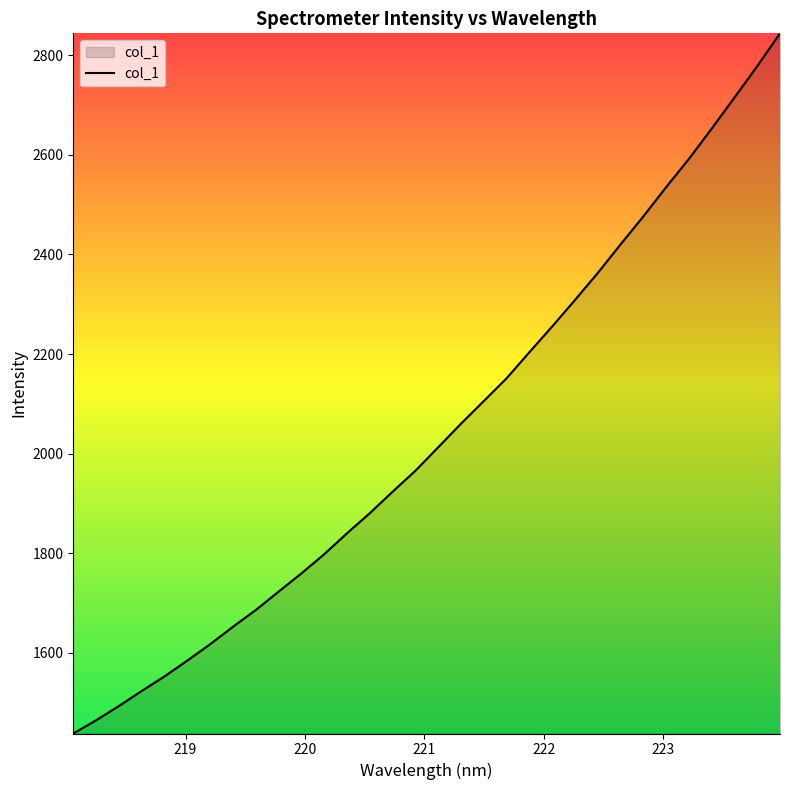

What is the difference between the maximum and minimum values?

1406.7